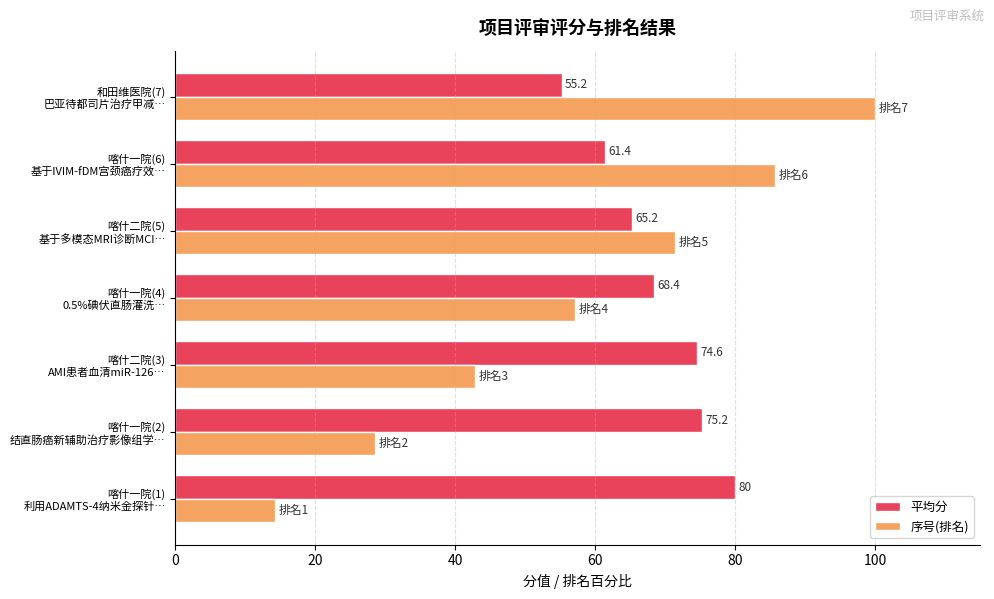

What is the difference between the maximum and second lowest values in the 序号(排名) series?

71.4